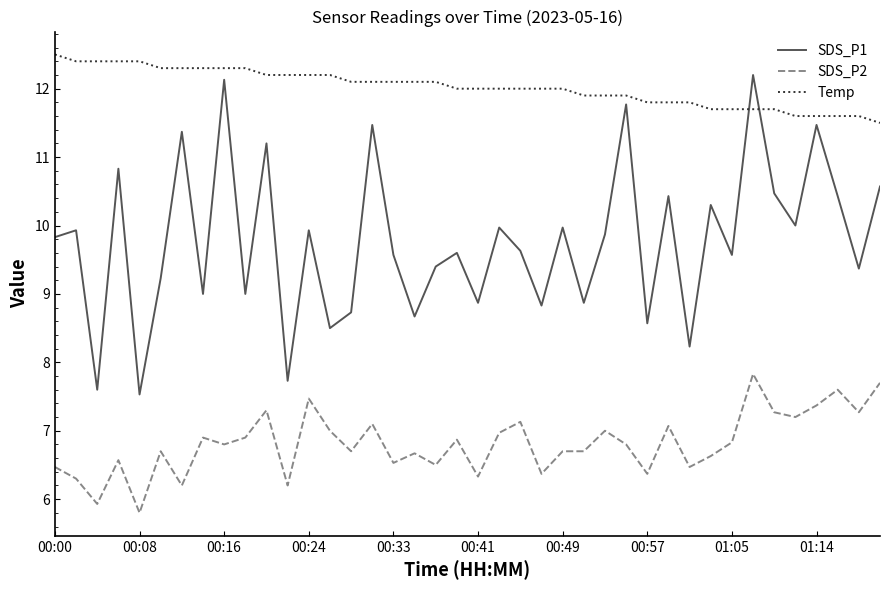

Rank the series by their maximum value, from highest to lowest.

Temp, SDS_P1, SDS_P2